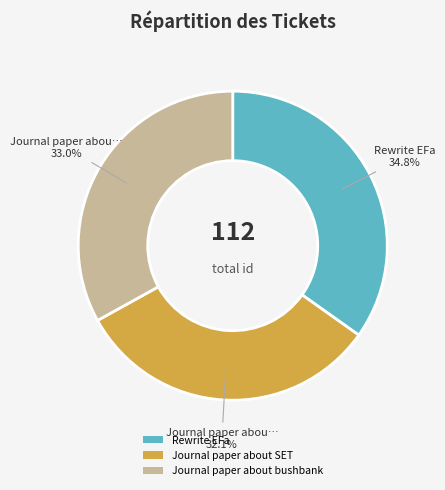

What is the ratio of the value at Journal paper about SET to the value at Journal paper about bushbank?

1.0